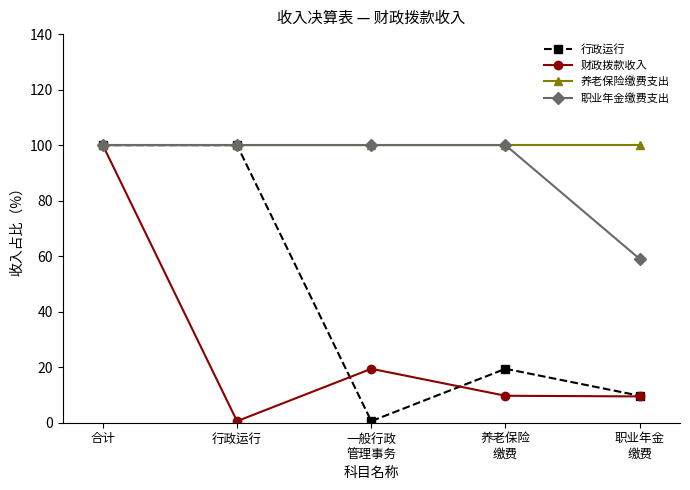

What is the highest value of the 财政拨款收入 series?

100.0